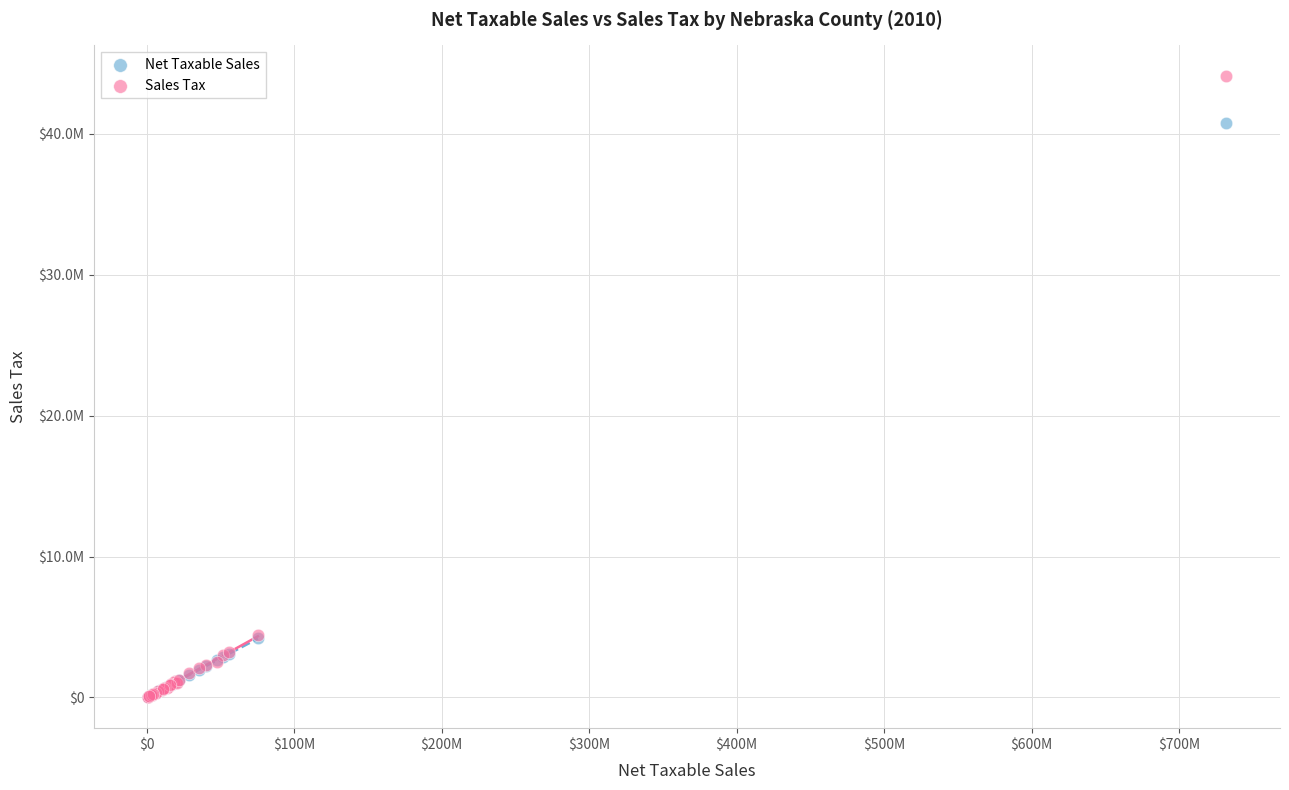

Which series contains the highest Y value?

Sales Tax